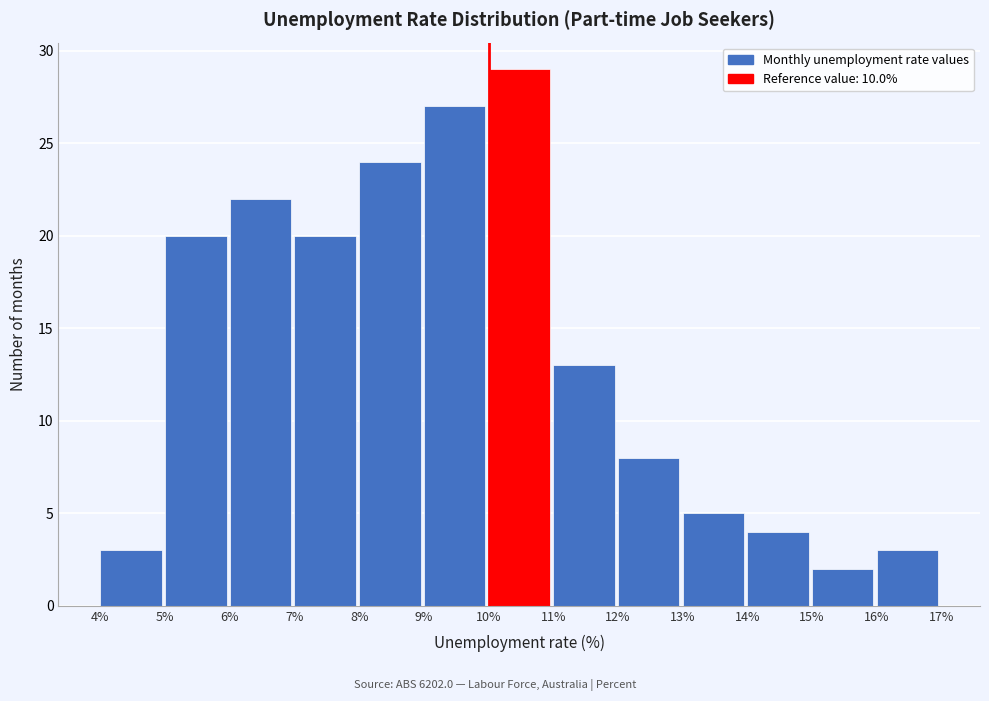

Reading left to right, transcribe this chart: for each bar, give the range it covers on the x-axis and its height. The values are not printed on the chart, so give them approximately, as read against the axis.

4% to 5%: 3
5% to 6%: 20
6% to 7%: 22
7% to 8%: 20
8% to 9%: 24
9% to 10%: 27
10% to 11%: 29
11% to 12%: 13
12% to 13%: 8
13% to 14%: 5
14% to 15%: 4
15% to 16%: 2
16% to 17%: 3